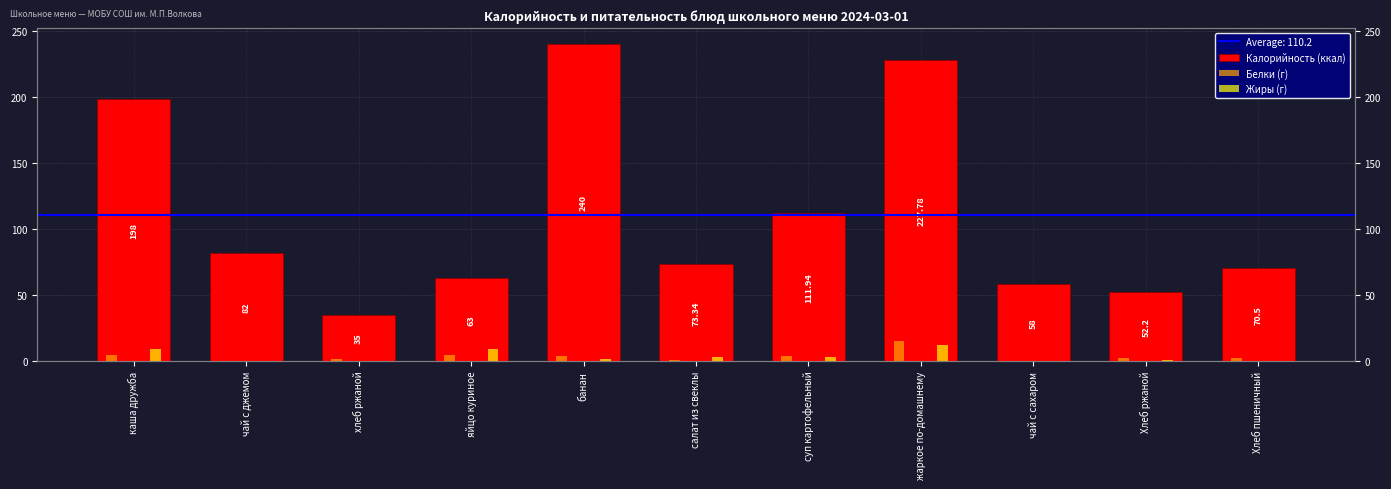

What is the difference between the second highest and second lowest values in the Жиры (г) series?

9.0